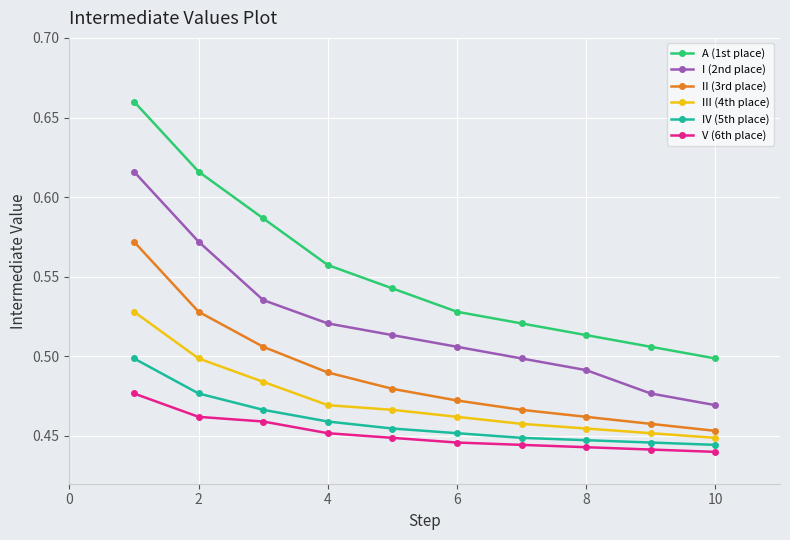

True or false: I (2nd place) has more than 2 points higher than both neighbors.

False